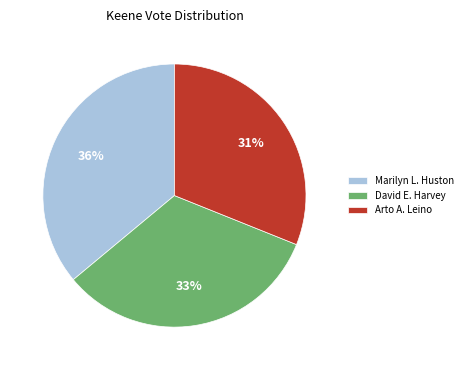

Does any single category account for the majority?

No